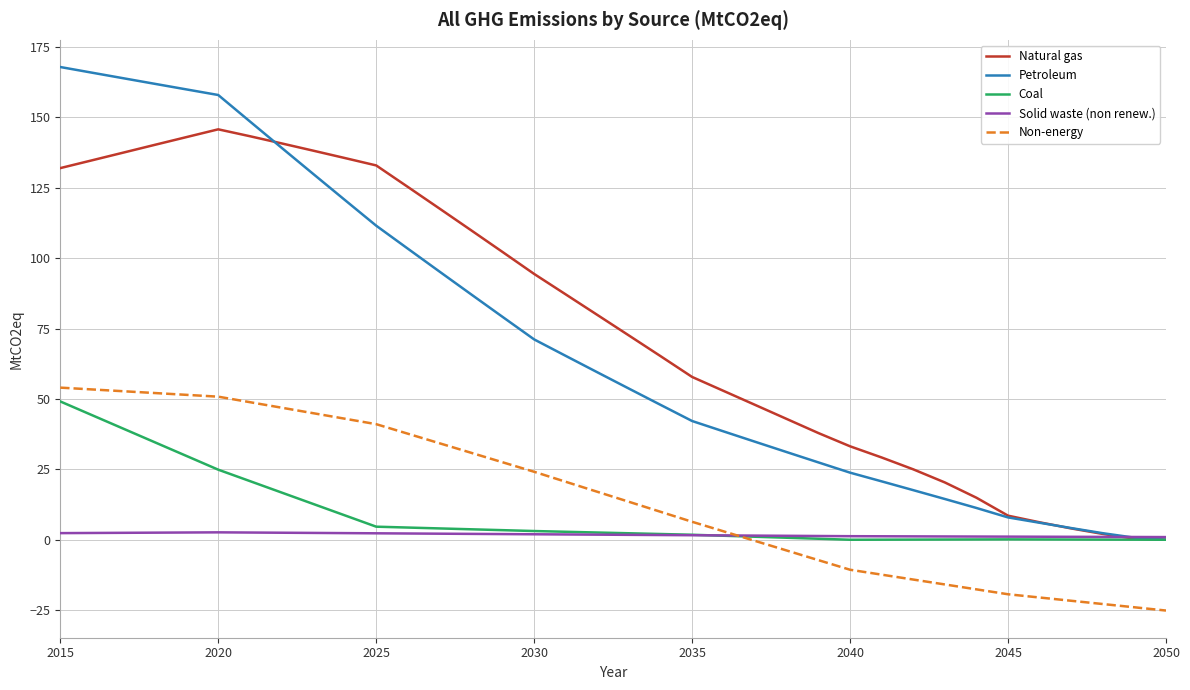

True or false: Natural gas and Non-energy intersect in this chart.

False